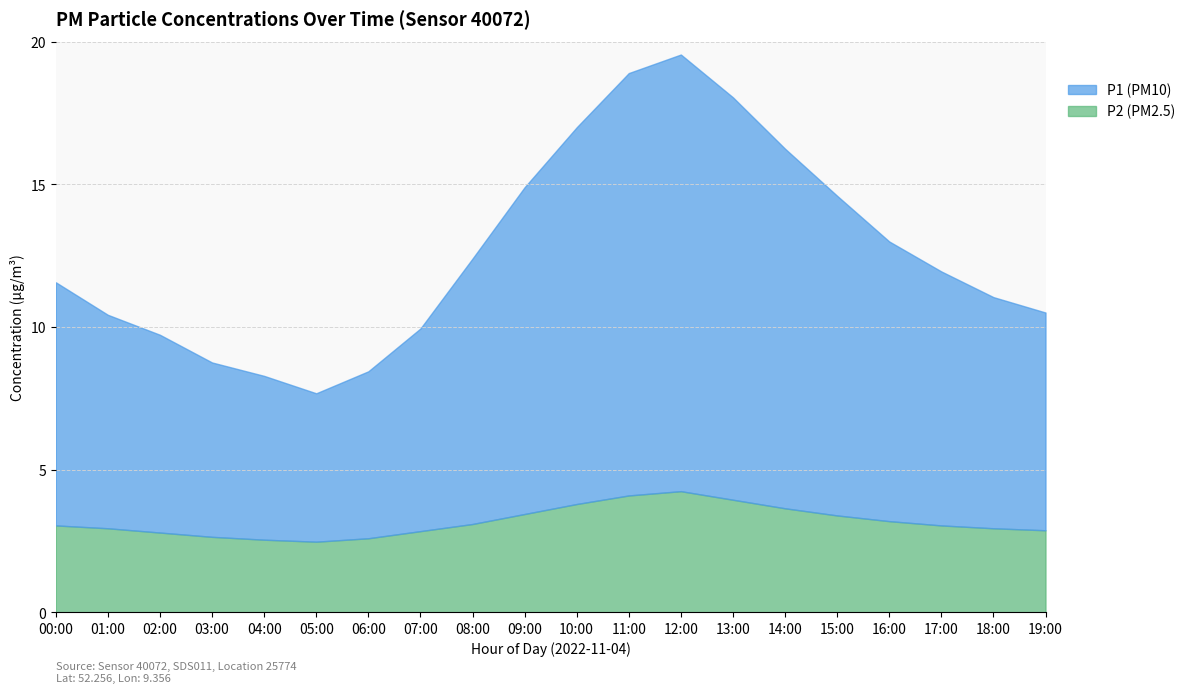

Which has a higher value, 03:00 or 08:00?

08:00